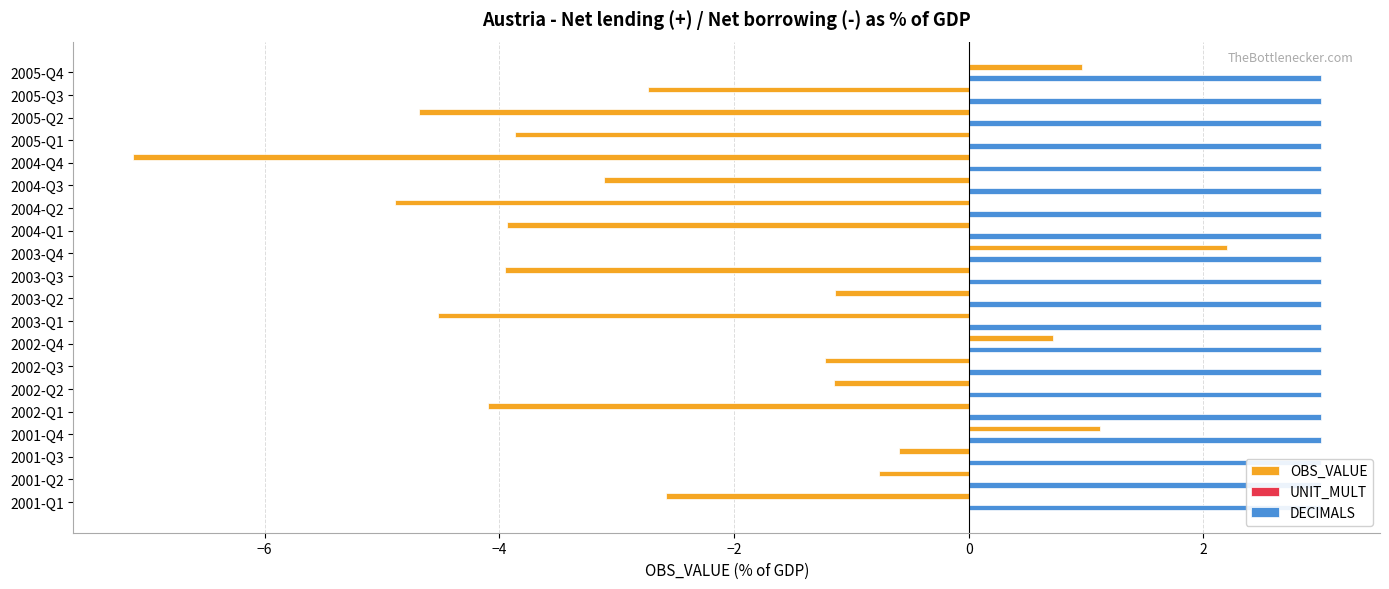

List the series in order of their peak value, highest first.

OBS_VALUE, UNIT_MULT, DECIMALS